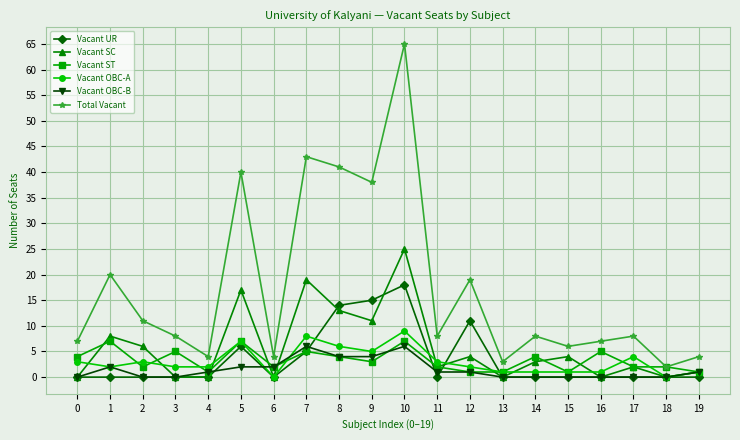

The Vacant UR series shows 0 at 17. True or false?

True